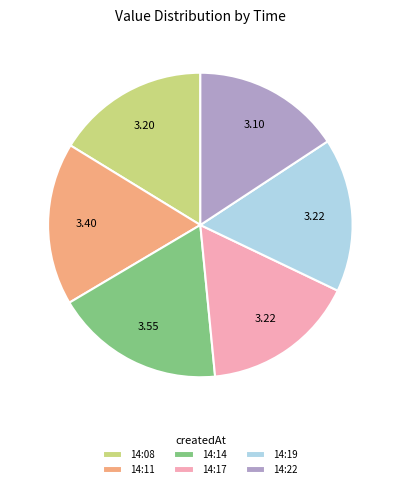

Does any single category account for the majority?

No